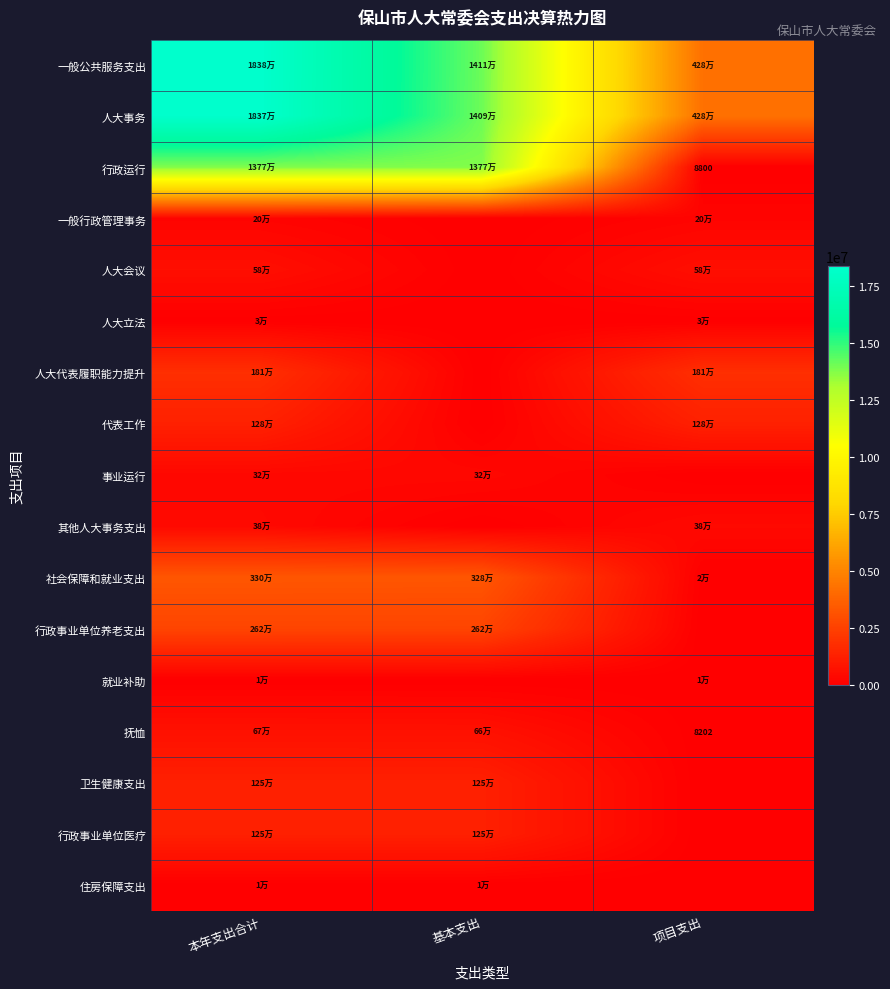

How many data points in 人大事务 are above 14089549?

2